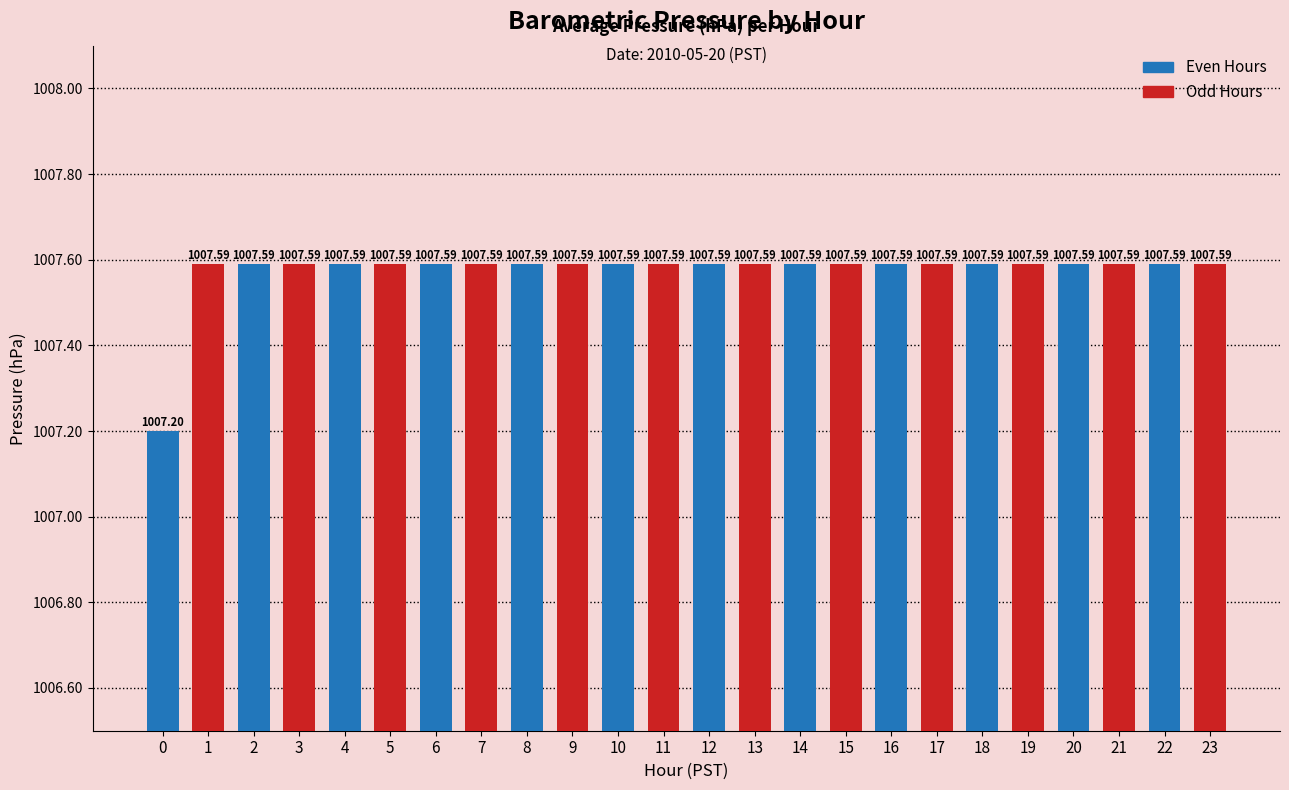

Approximately how many times larger is the value at 9 compared to 12?

1.0